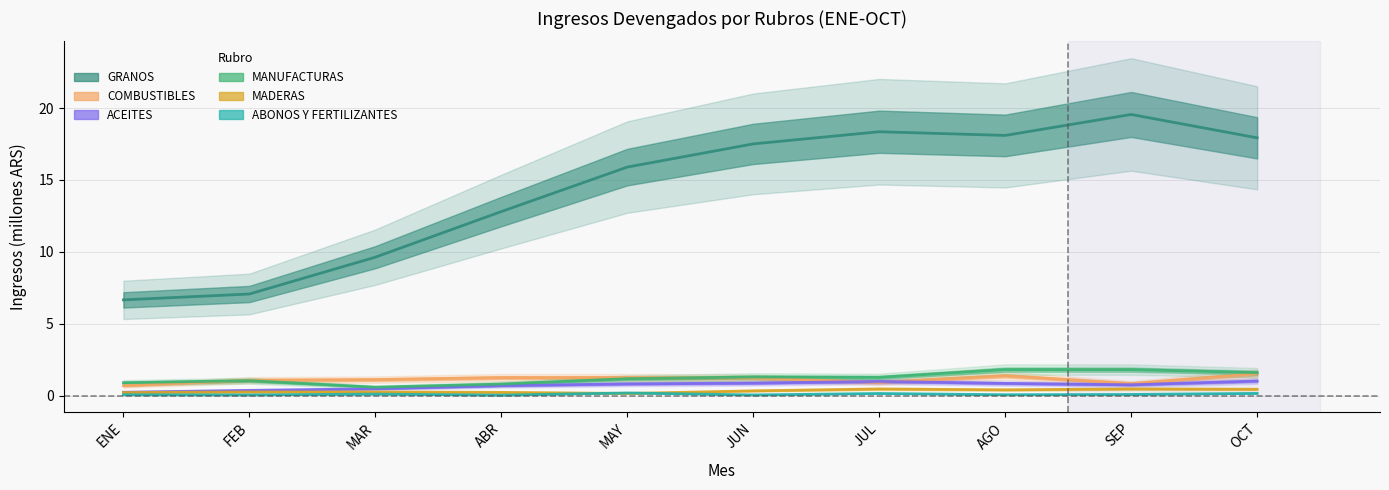

True or false: ACEITES has a value of 0.5 at MAR.

True